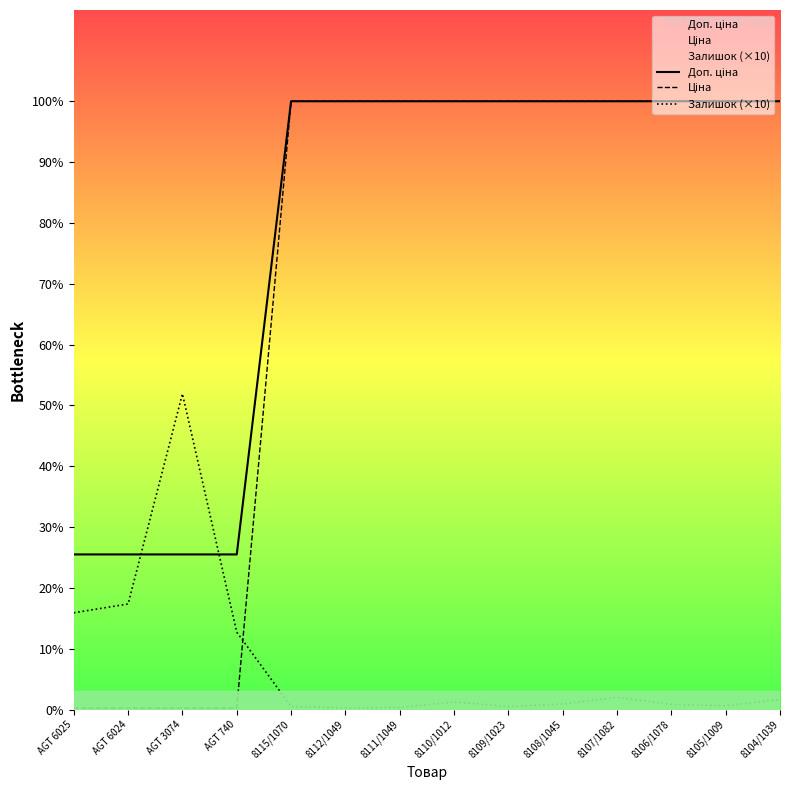

Which category has the highest value across all series?

8115/1070